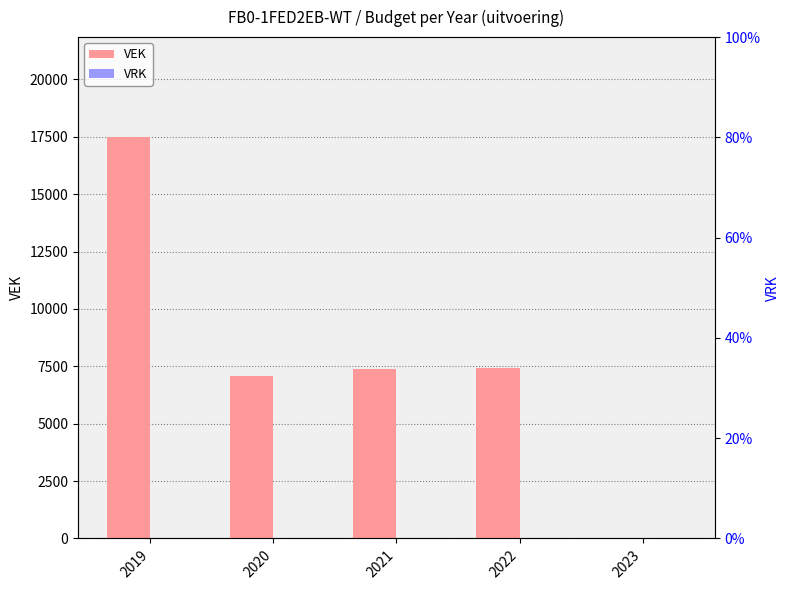

The value of VEK at 2019 is 17474. True or false?

True